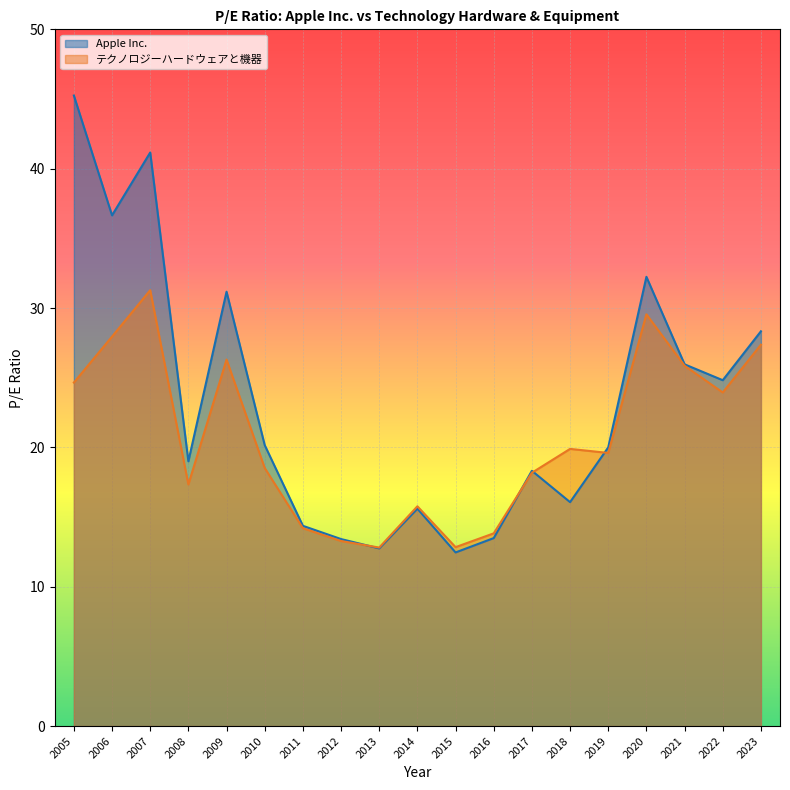

At which label does Apple Inc. first exceed 20?

2005